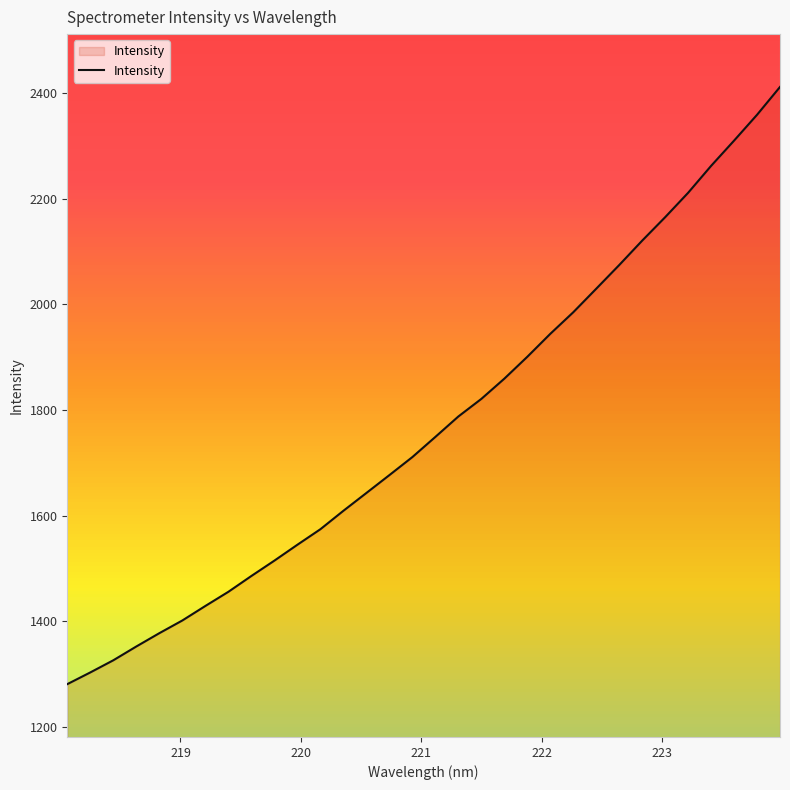

What is the smallest value displayed?

1281.3